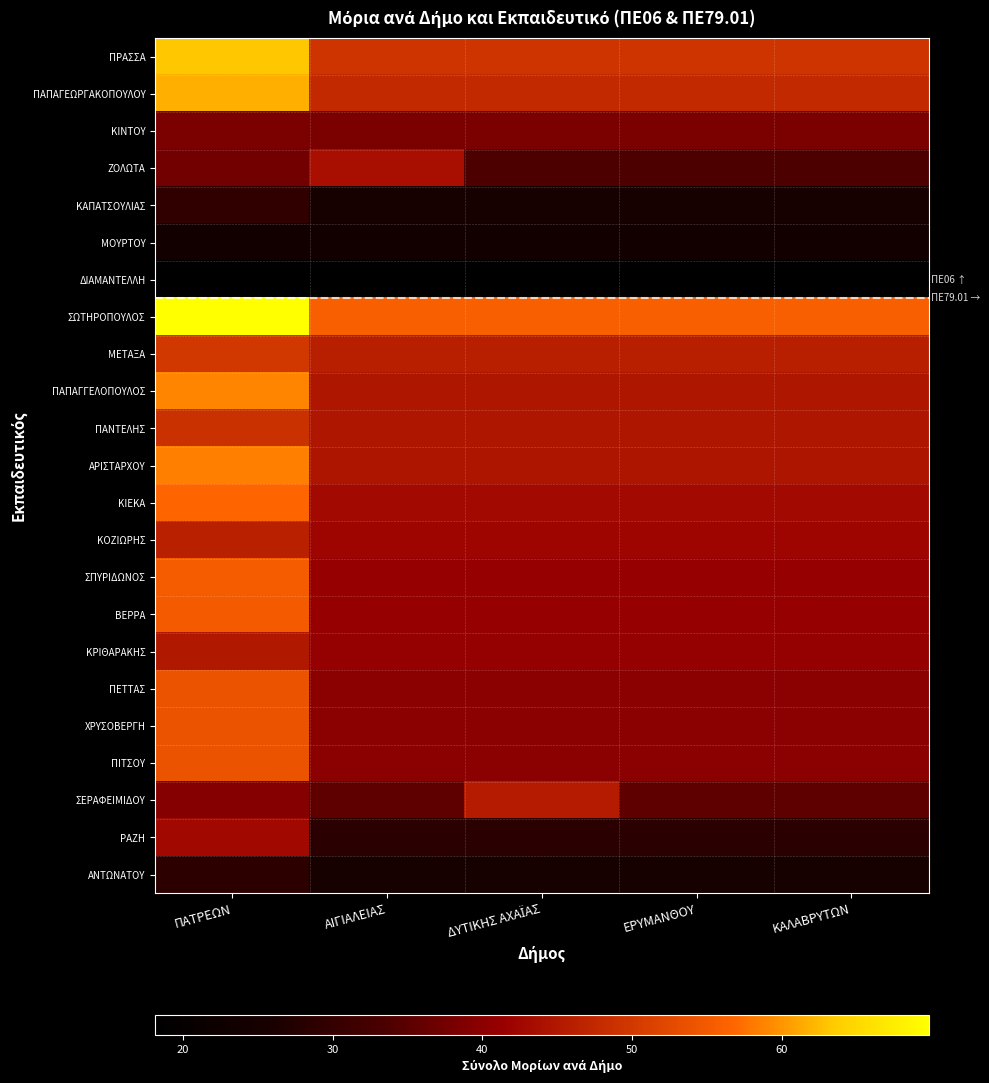

What is the difference between the highest and lowest values at ΚΑΛΑΒΡΥΤΩΝ?

37.7